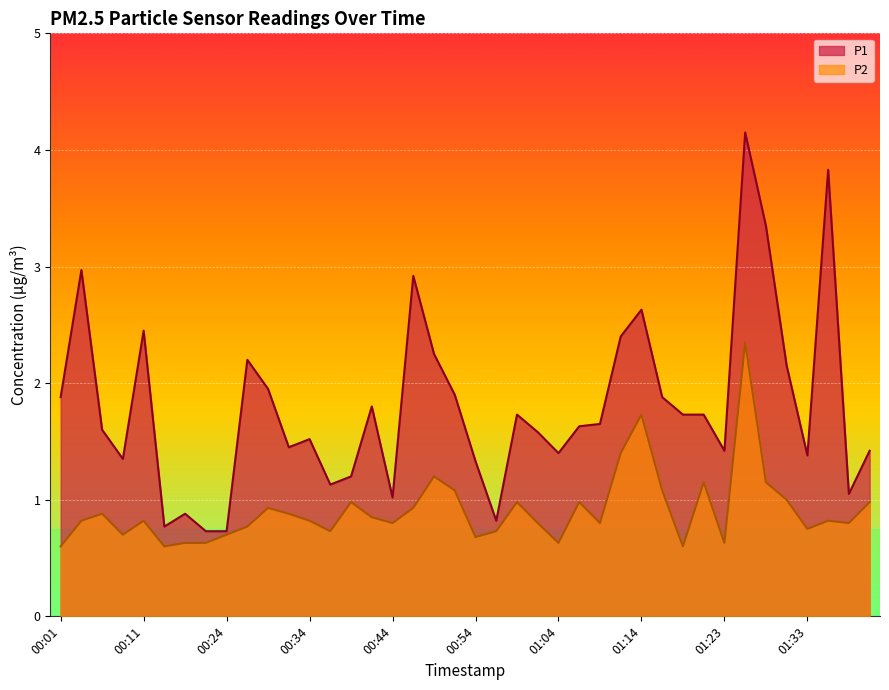

List the series in order of their overall mean, highest first.

P1, P2